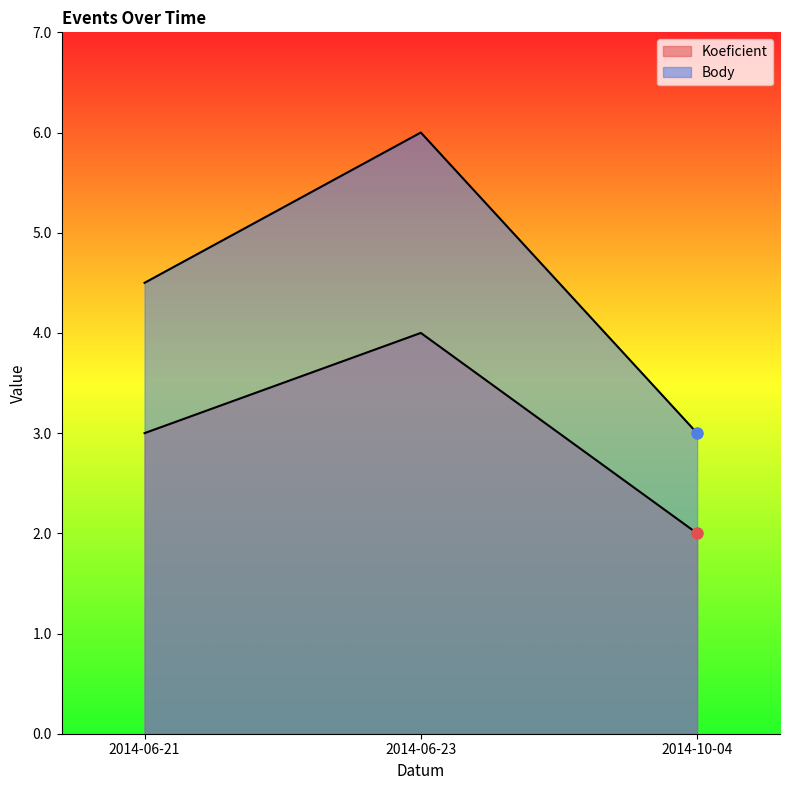

What is the smallest value displayed?

2.0